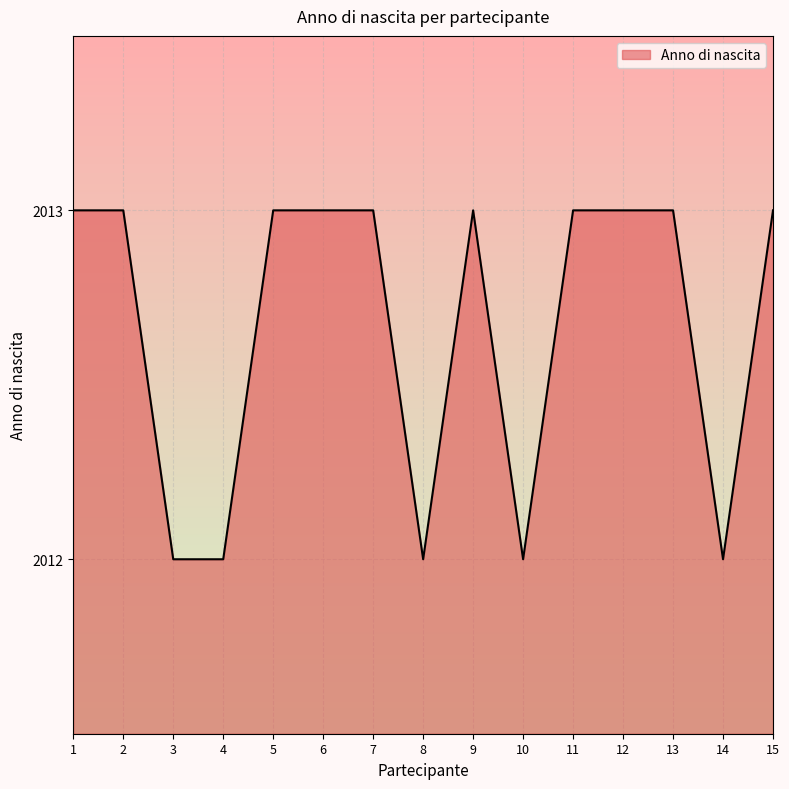

How many categories are shown in the chart?

15